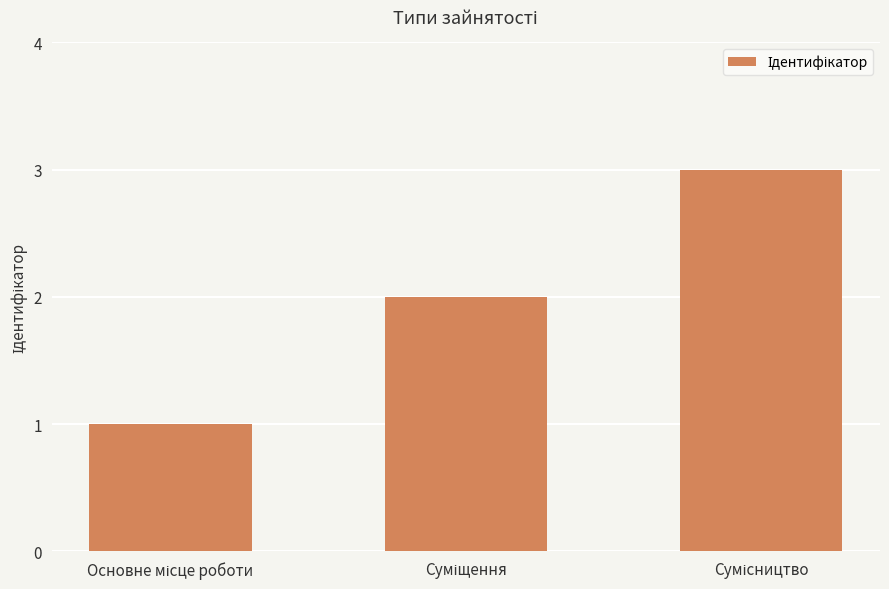

What is the sum of all values?

6